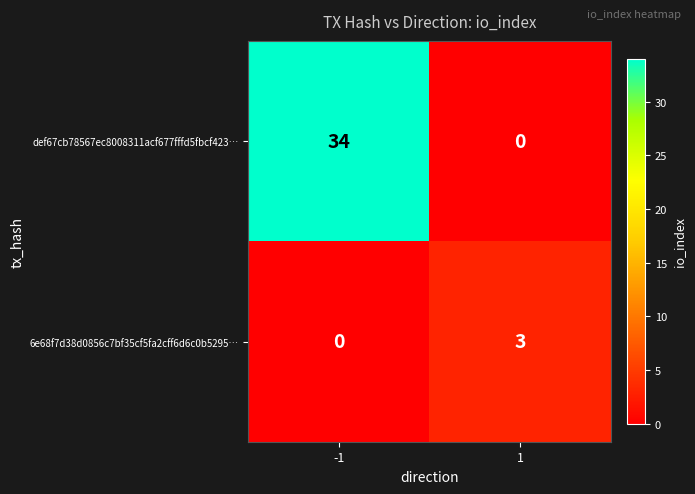

Read the 6e68f7d38d0856c7bf35cf5fa2cff6d6c0b5295… value at 1.

3